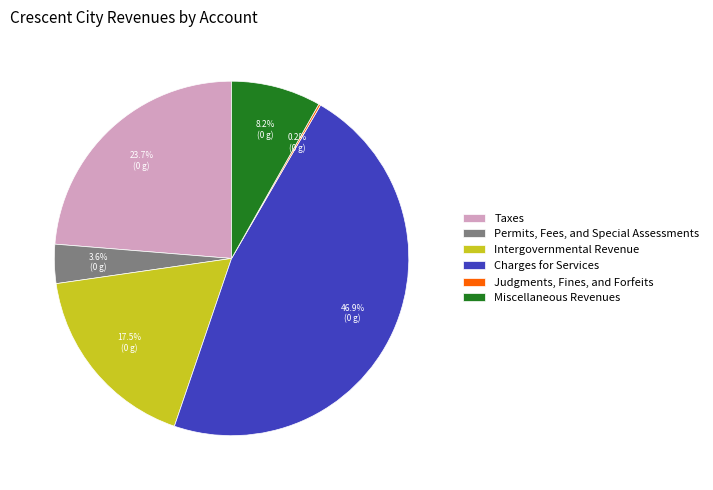

Combined, what portion of the pie is Permits, Fees, and Special Assessments and Taxes?

27.3%